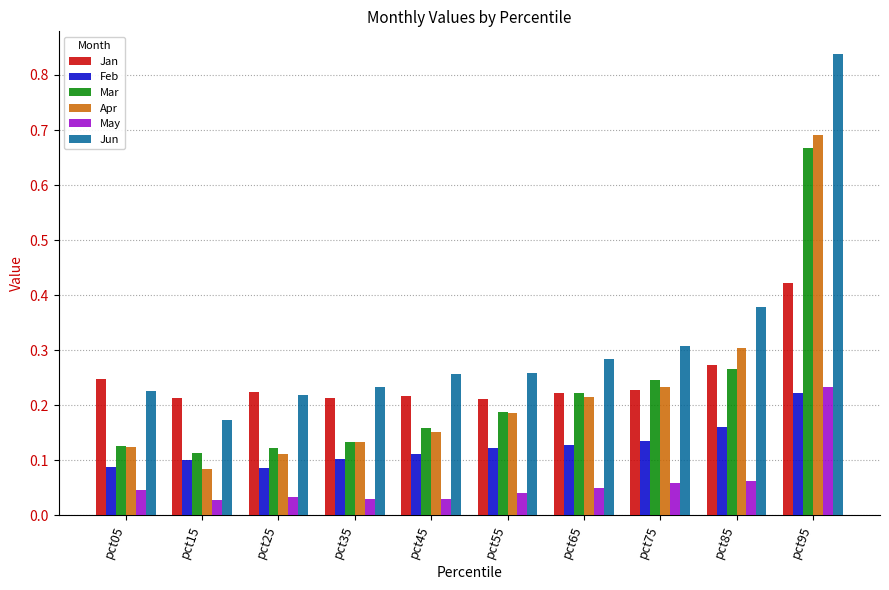

What is the difference between the maximum and minimum values in the Mar series?

0.6